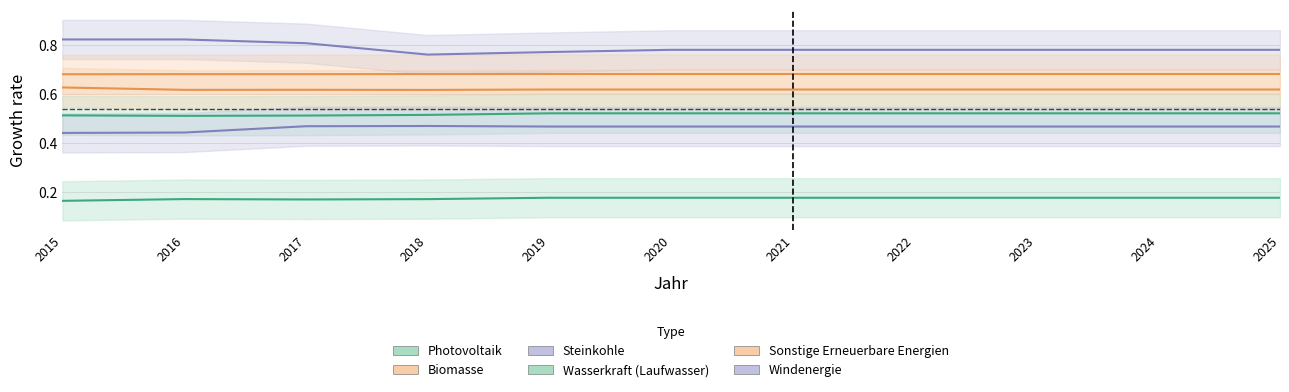

Between 2018 and 2020, which series saw the biggest shift?

Steinkohle